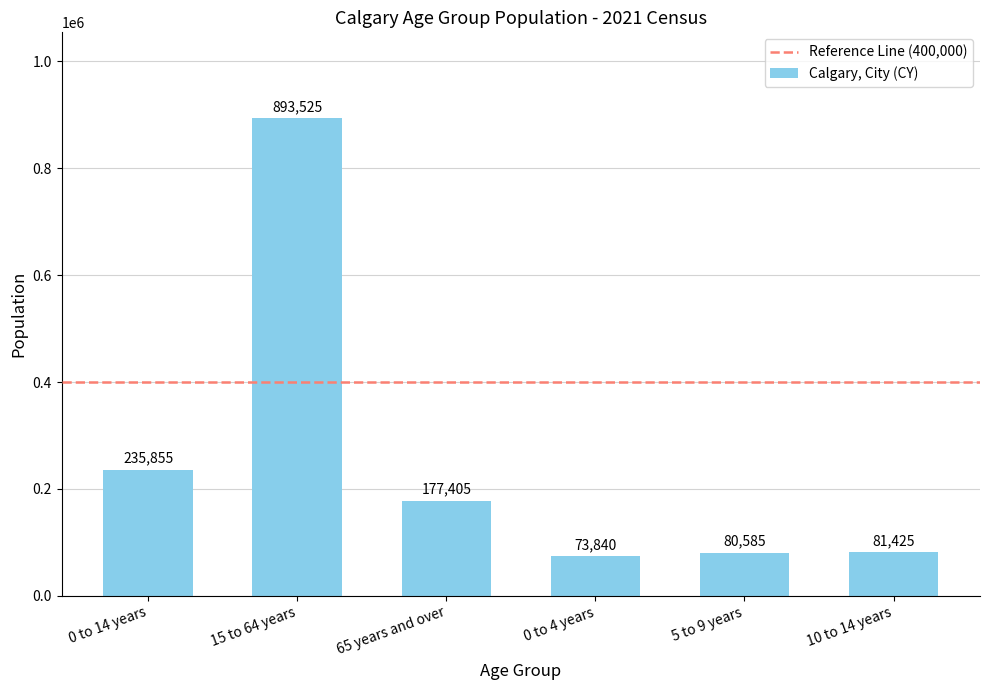

The chart shows a value of 41623 at 65 years and over. True or false?

False